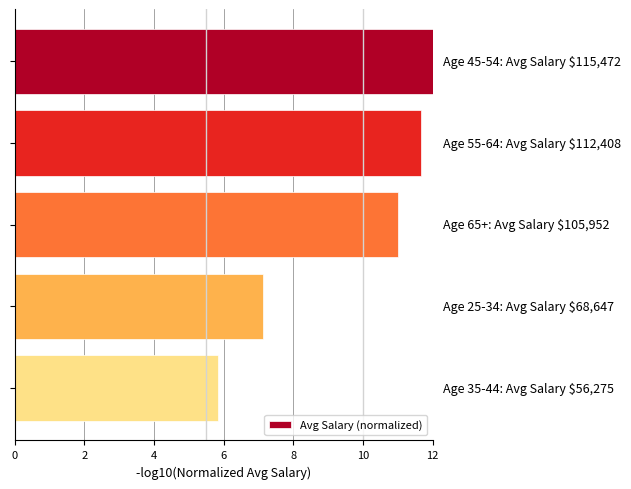

Reading bottom to top, what are all the values shown in this chart?

5.8	7.1	11.0	11.7	12.0